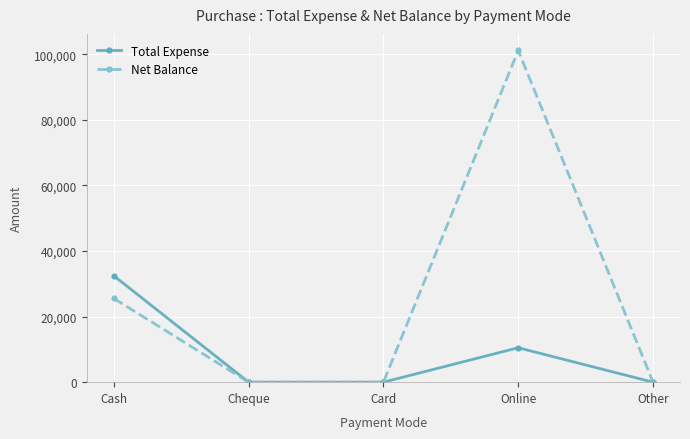

The Total Expense series shows 6845 at Online. True or false?

False